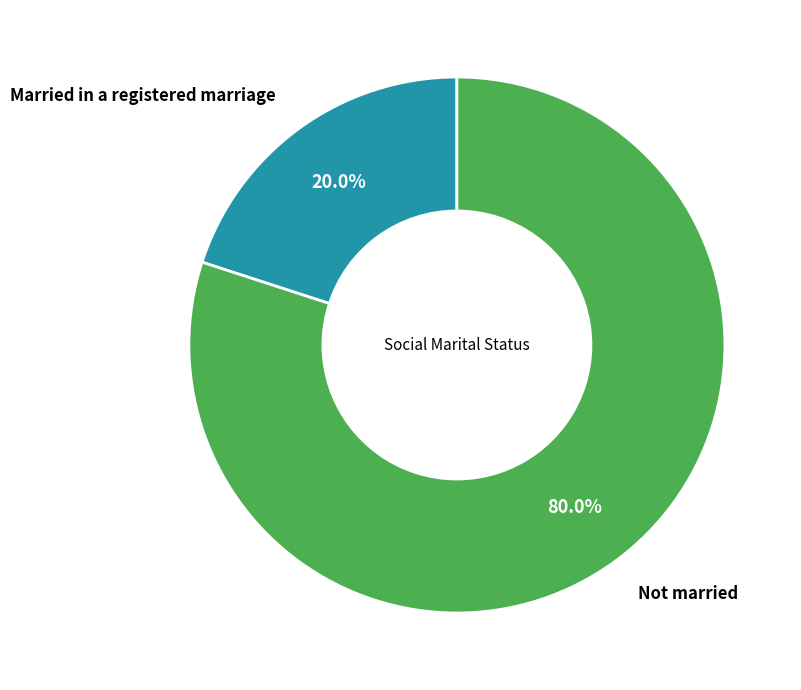

How many segments does this pie chart have?

2